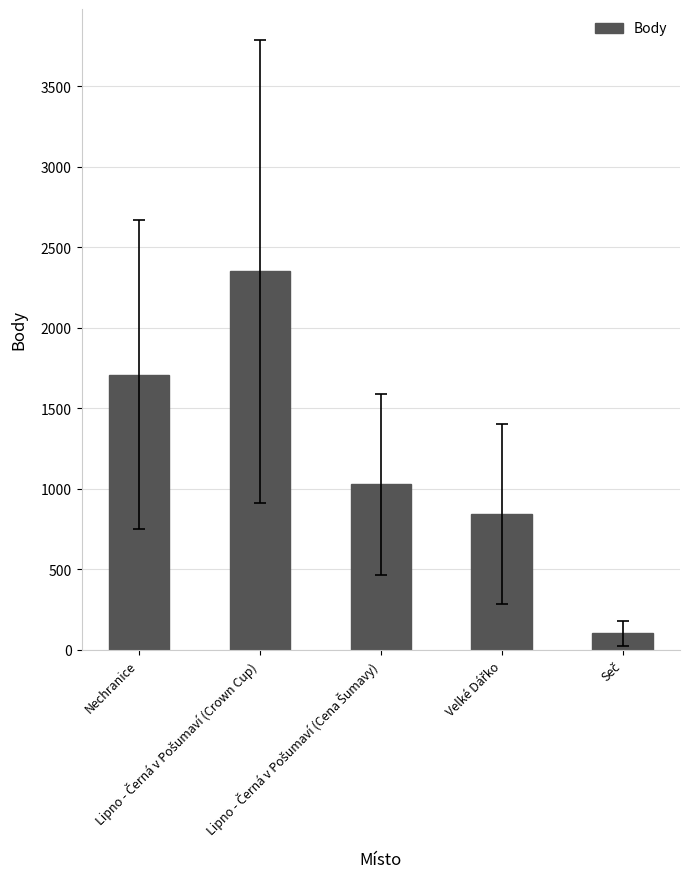

What is the value of the 2nd bar from the left?

2350